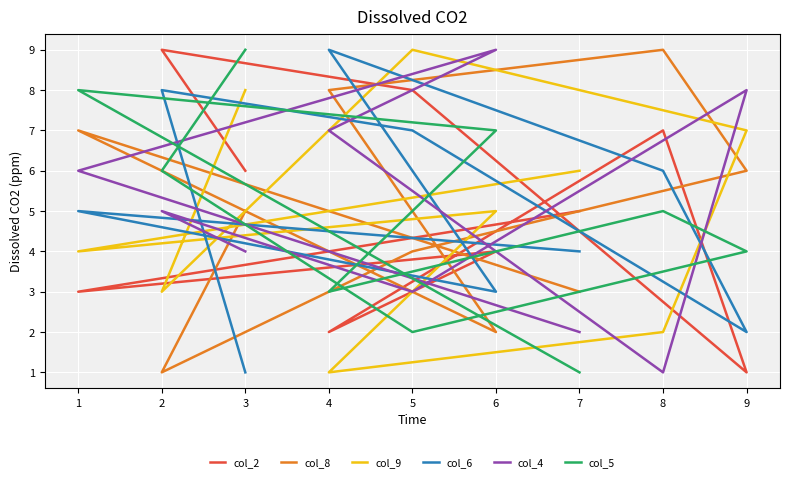

Rank the series at 6 from highest to lowest value.

col_4, col_5, col_9, col_2, col_6, col_8